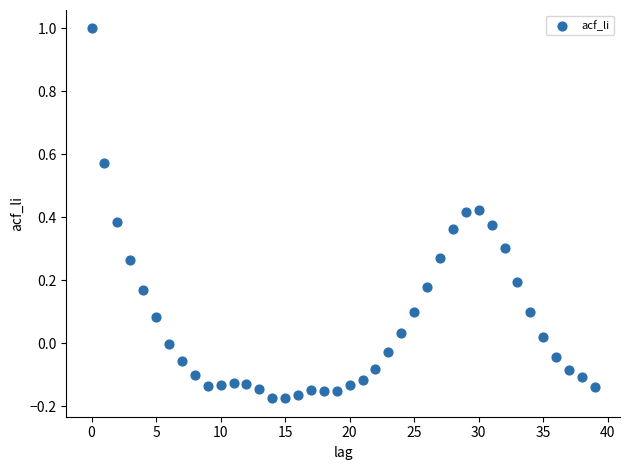

What is the range of Y values (max minus min)?

1.2